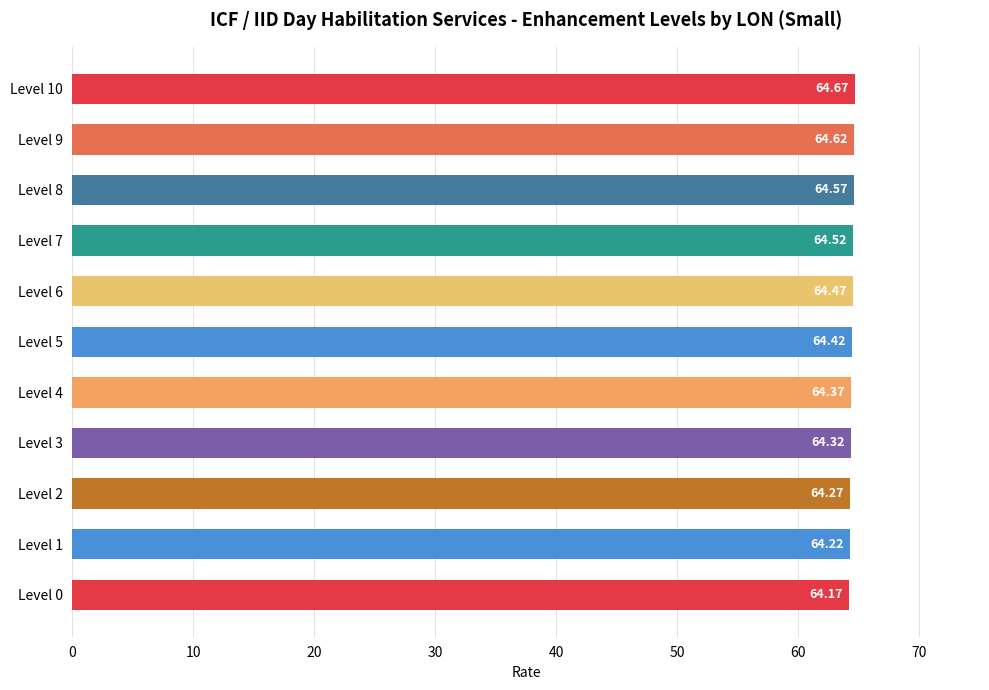

What is the average value?

64.4